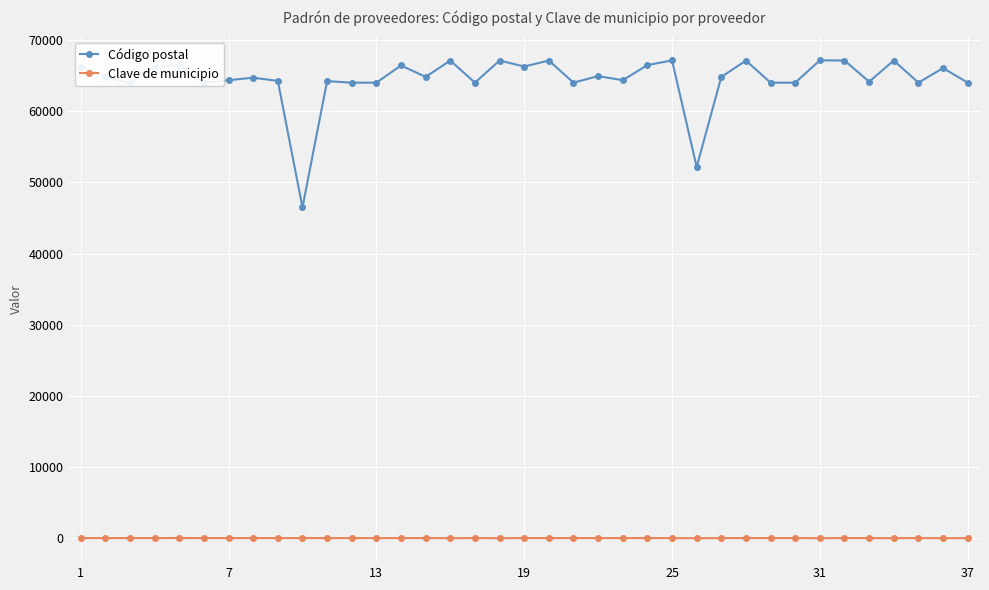

What is the sum of all Código postal values?

2385064